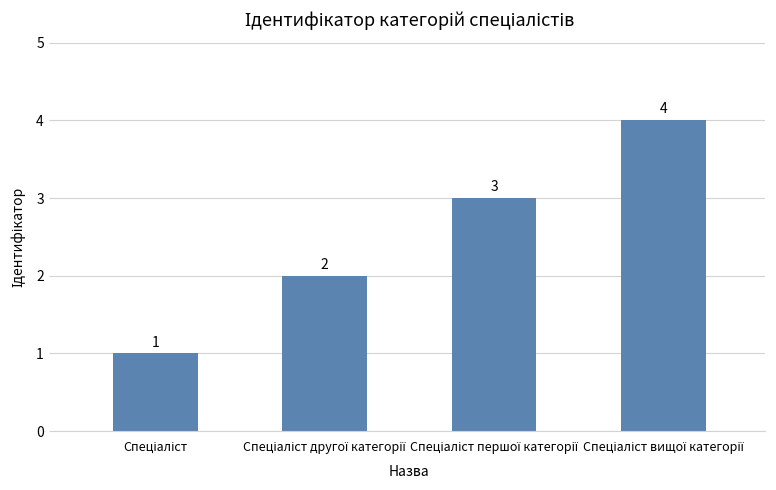

How many values are below 3?

2